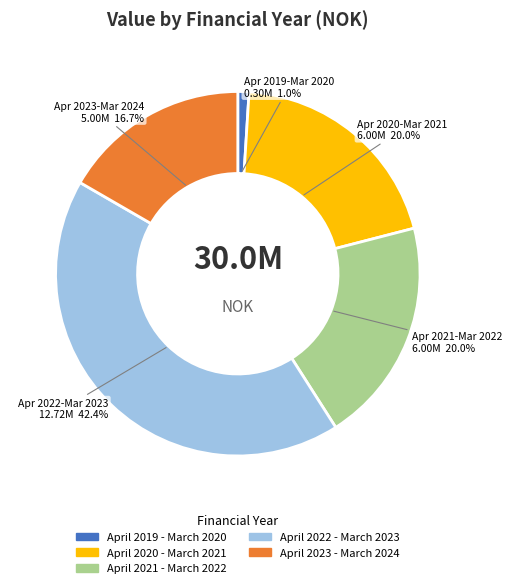

What percentage is the April 2023 - March 2024 slice, to the nearest percent?

17%